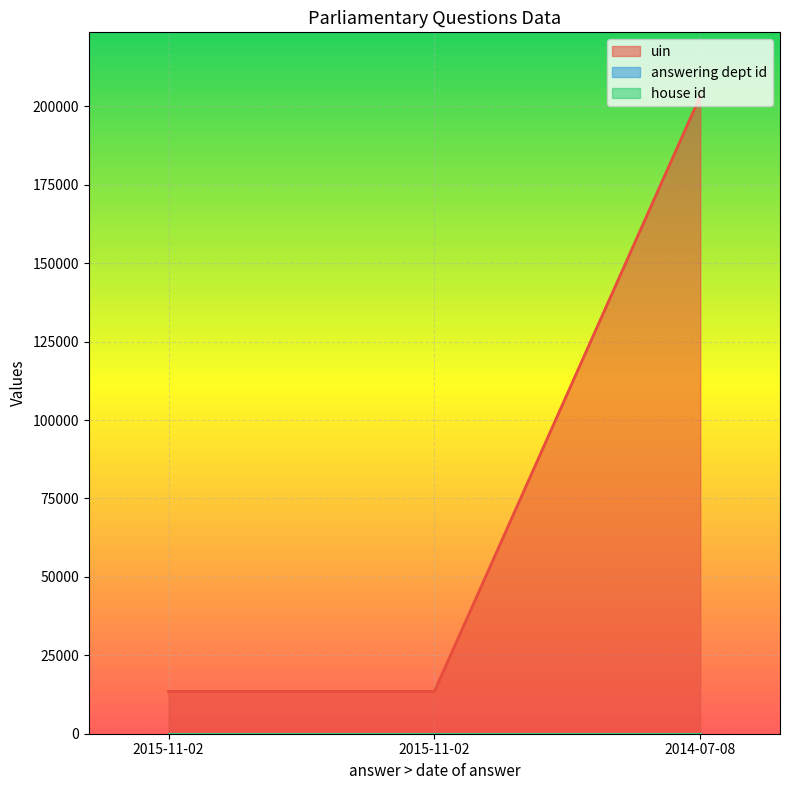

What is the difference between the highest and lowest values at 2015-11-02?

13482